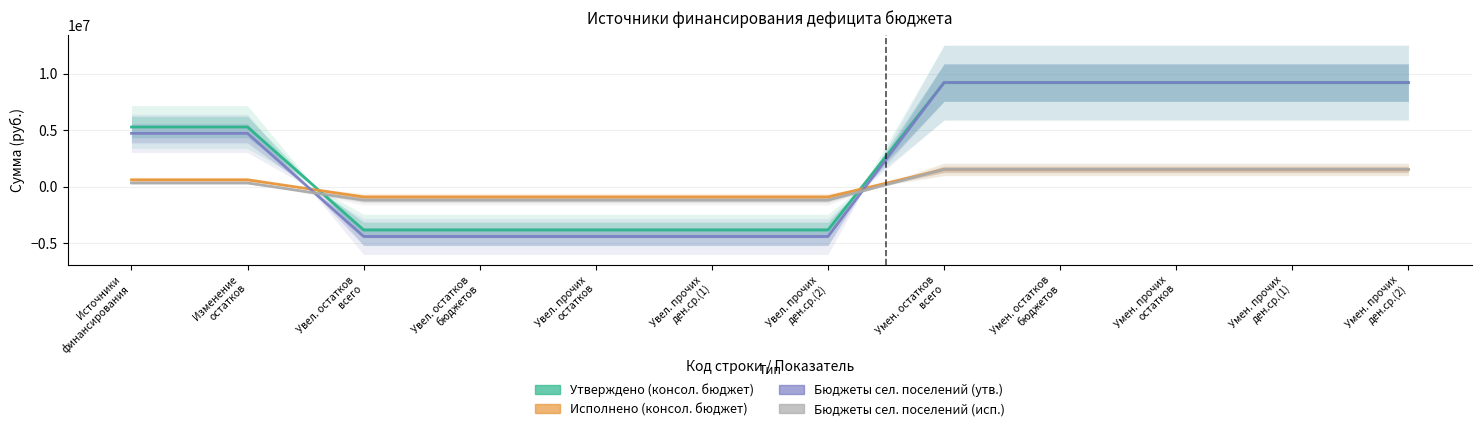

Is the value of Бюджеты сел. поселений (исп.) at Умен. прочих
ден.ср.(1) greater than the value of Бюджеты сел. поселений (утв.) at Источники
финансирования?

No